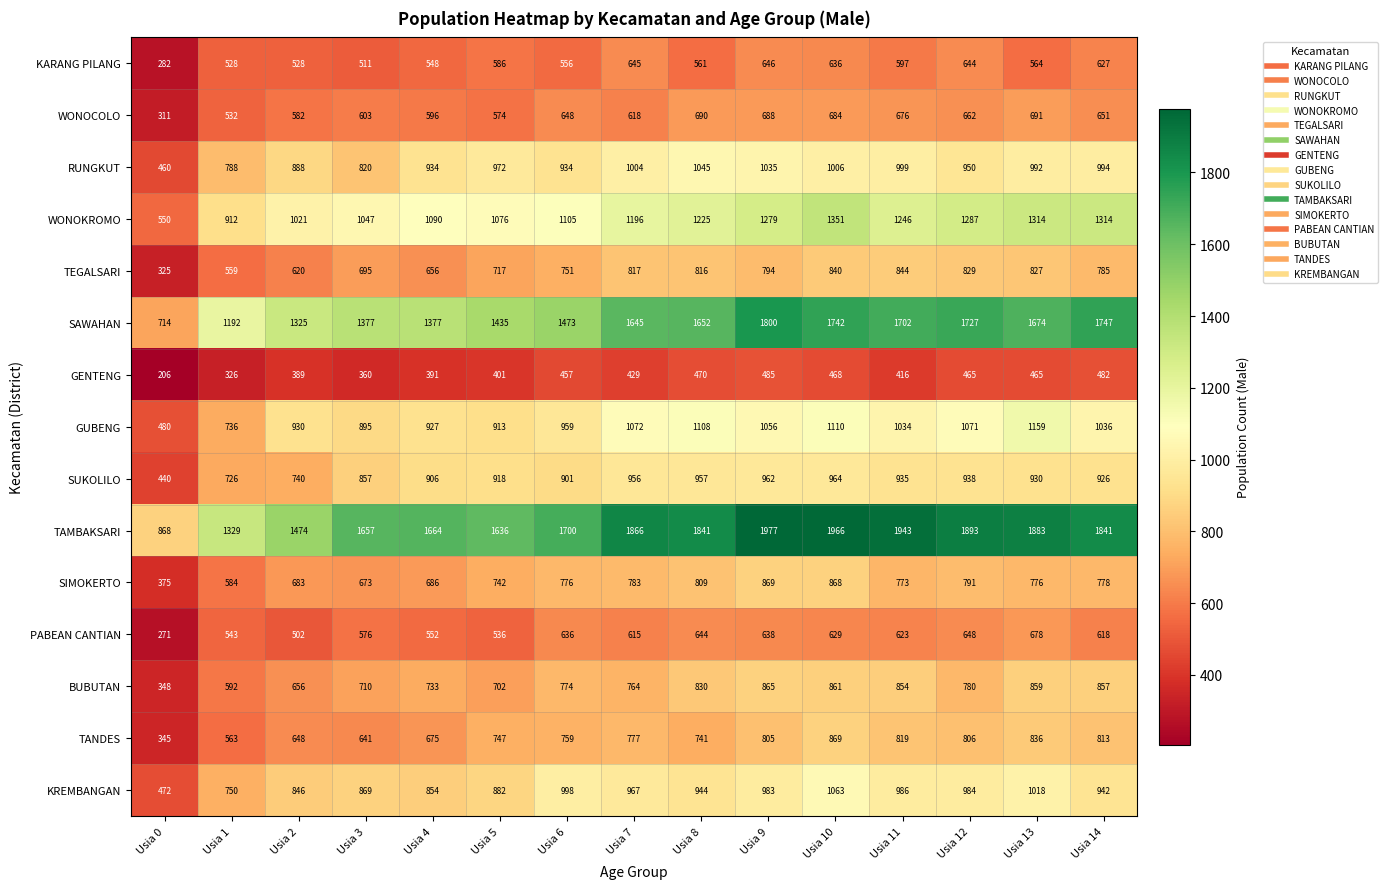

What value does the RUNGKUT series have at Usia 7, to the nearest 50?

1000